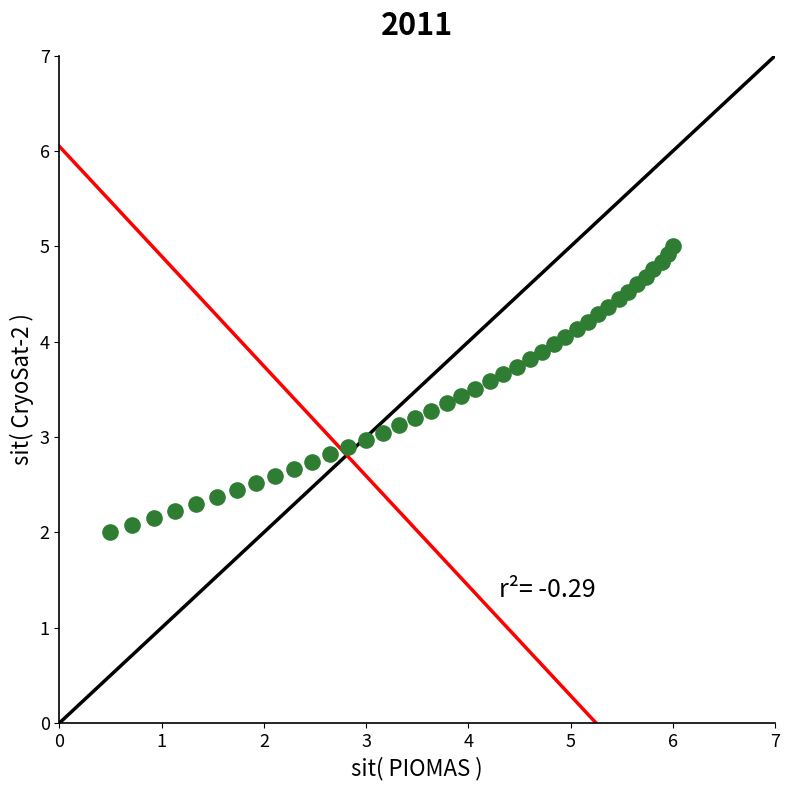

What is the range of Y values (max minus min)?

3.0